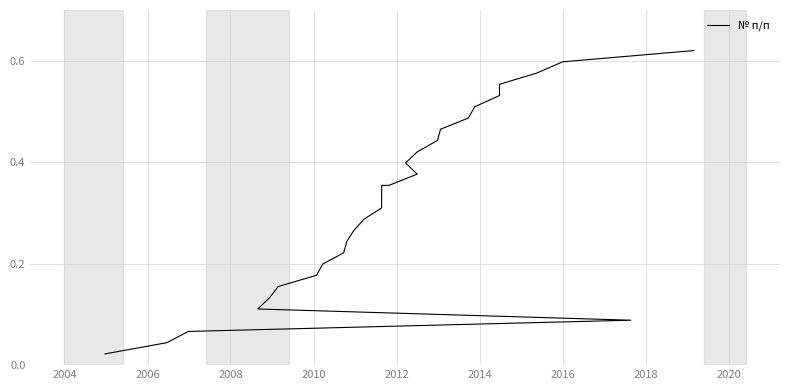

What is the greatest value displayed?

0.6